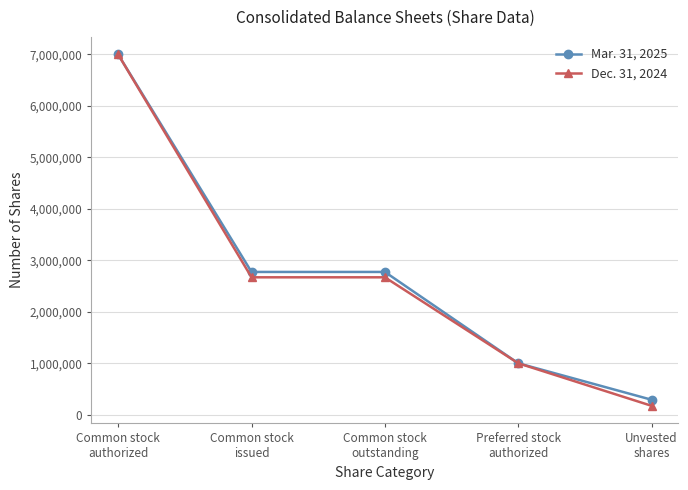

List the series in order of their overall mean, lowest first.

Dec. 31, 2024, Mar. 31, 2025